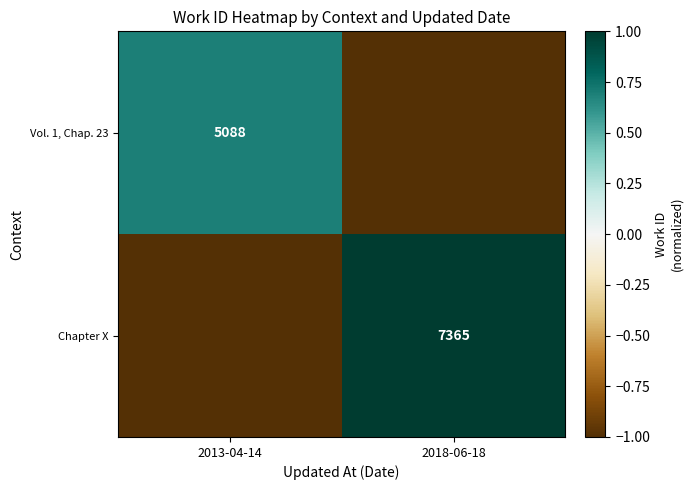

True or false: Chapter X has a value of 12373 at 2018-06-18.

False